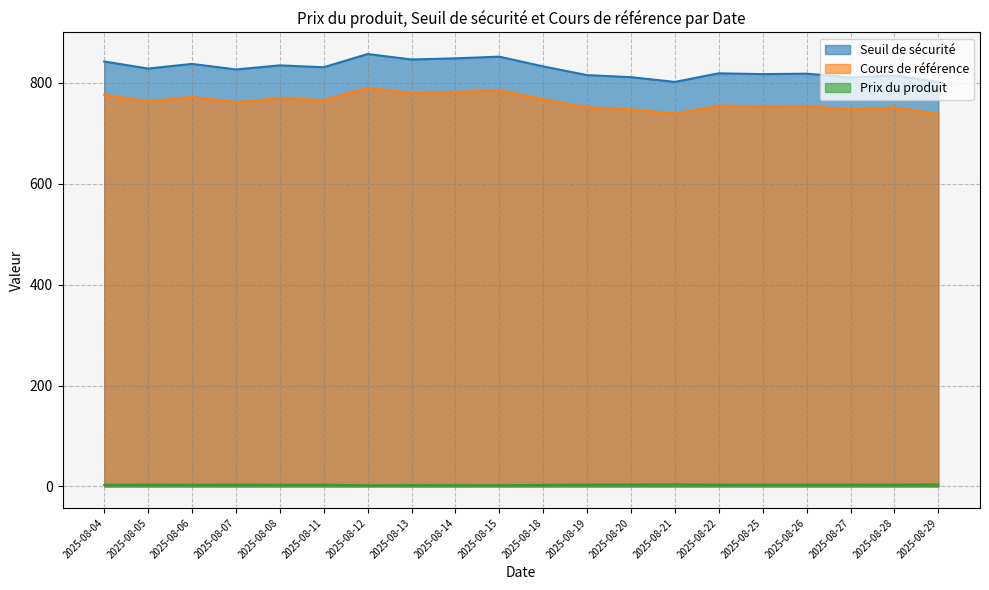

What is the value of the Seuil de sécurité point at the 2nd from the left?

828.4